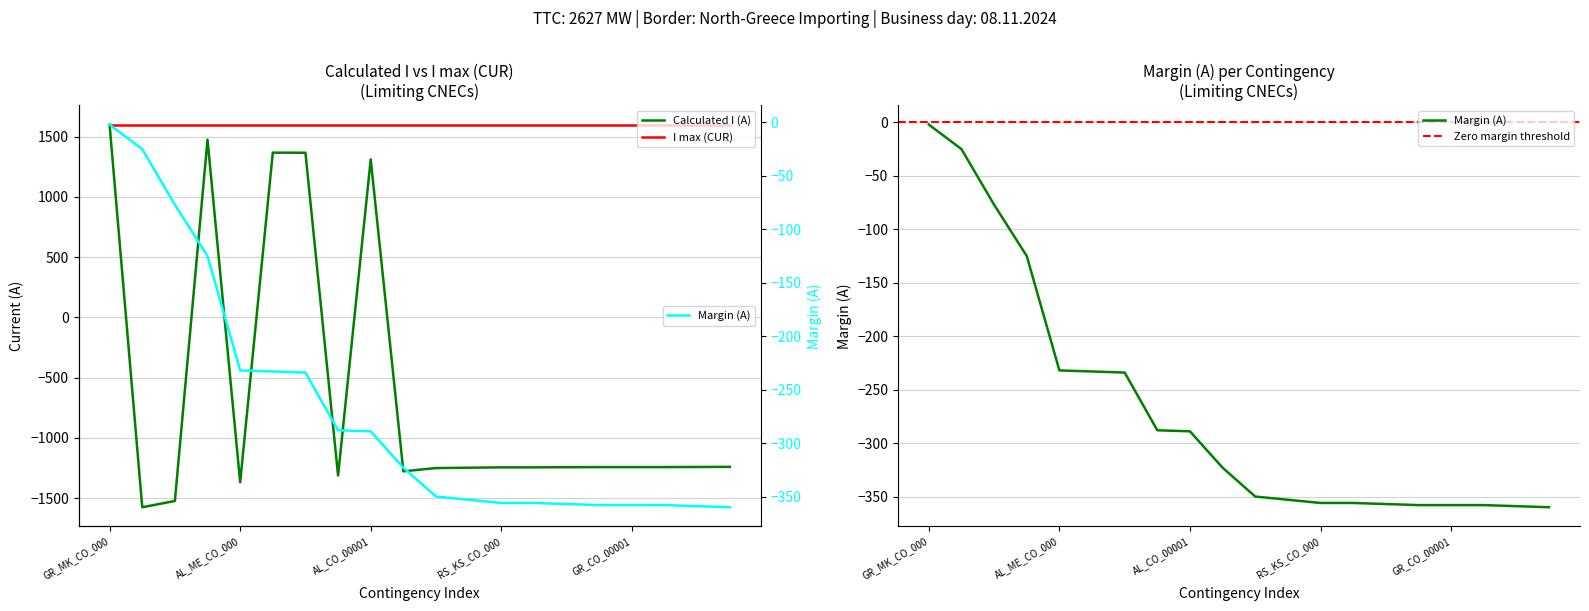

What is the label of the 3rd point from the left?

AL_CO_00002